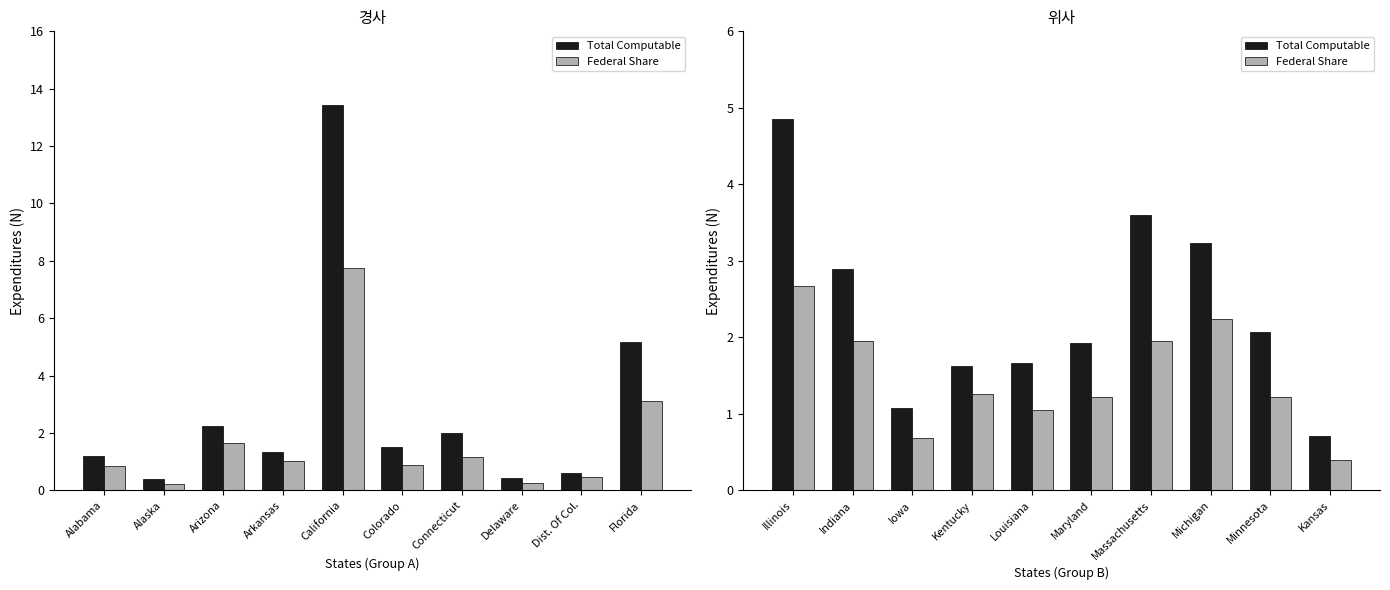

True or false: Total Computable has a value of 0.9 at Louisiana.

False